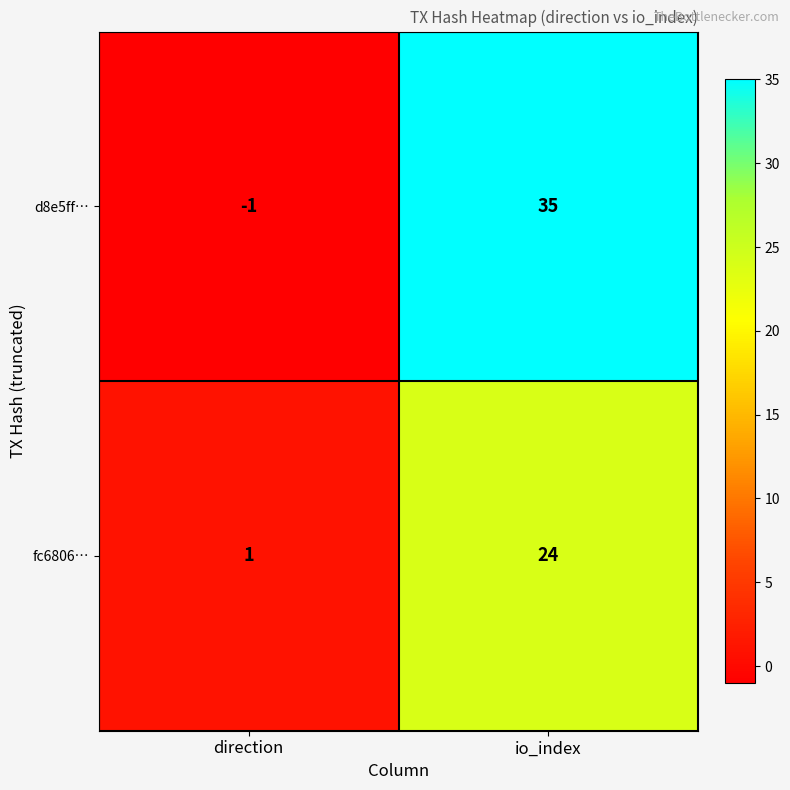

Which series has the largest total across all categories?

d8e5ff…